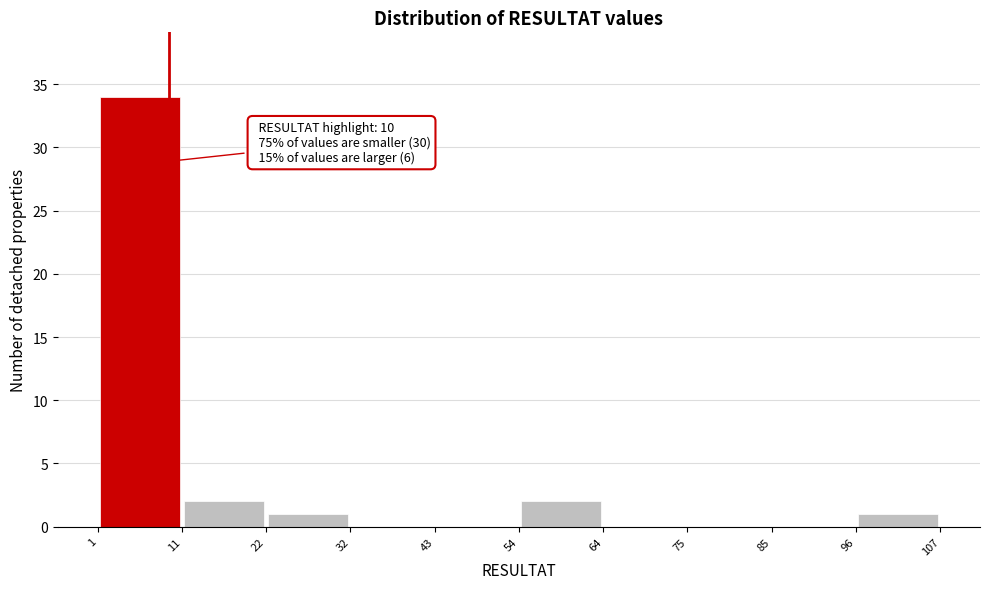

Which range on the x-axis has the tallest bar?

1 to 11